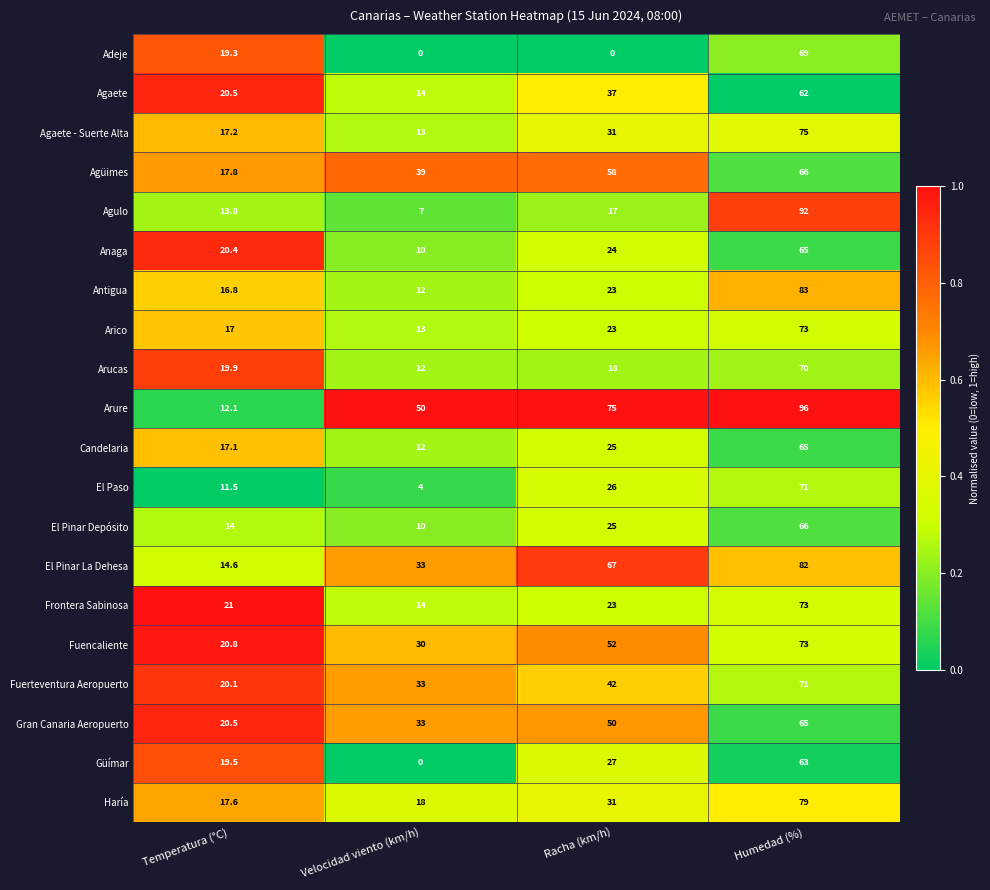

List the labels in order of El Pinar La Dehesa value, largest first.

Humedad (%), Racha (km/h), Velocidad viento (km/h), Temperatura (°C)